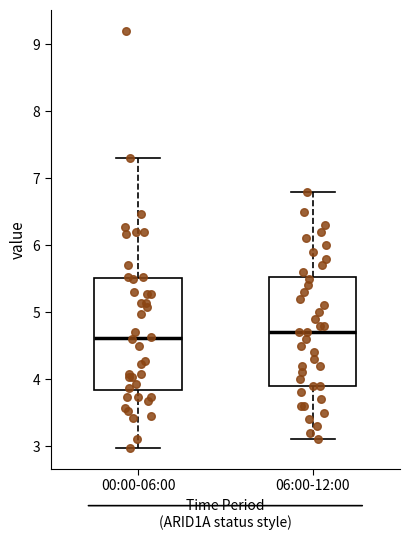

Reading left to right, transcribe this box plot: for each box, give where its median line is, the range the box spans, and where its two whiskers end, as read against the y-axis. The values are not printed on the chart, so give them approximately, as read against the axis.

00:00-06:00: median 4.6, box 3.8 to 5.5, whiskers 3.0 to 7.3
06:00-12:00: median 4.7, box 3.9 to 5.5, whiskers 3.1 to 6.8